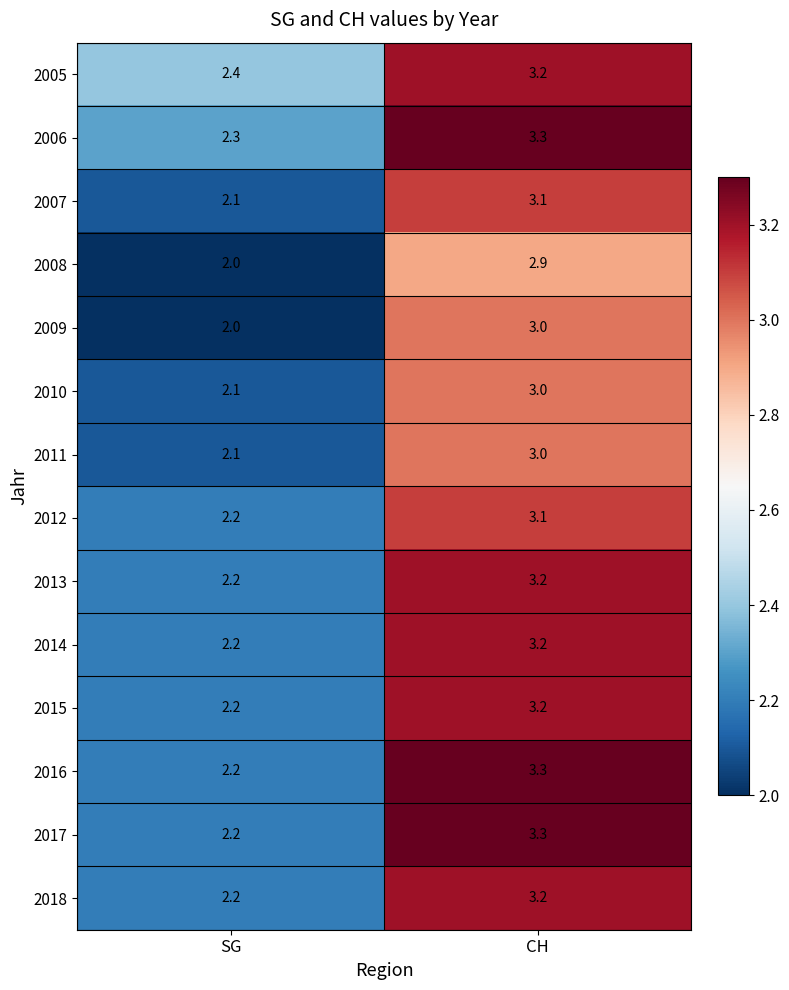

True or false: 2016 has a value of 3.3 at CH.

True